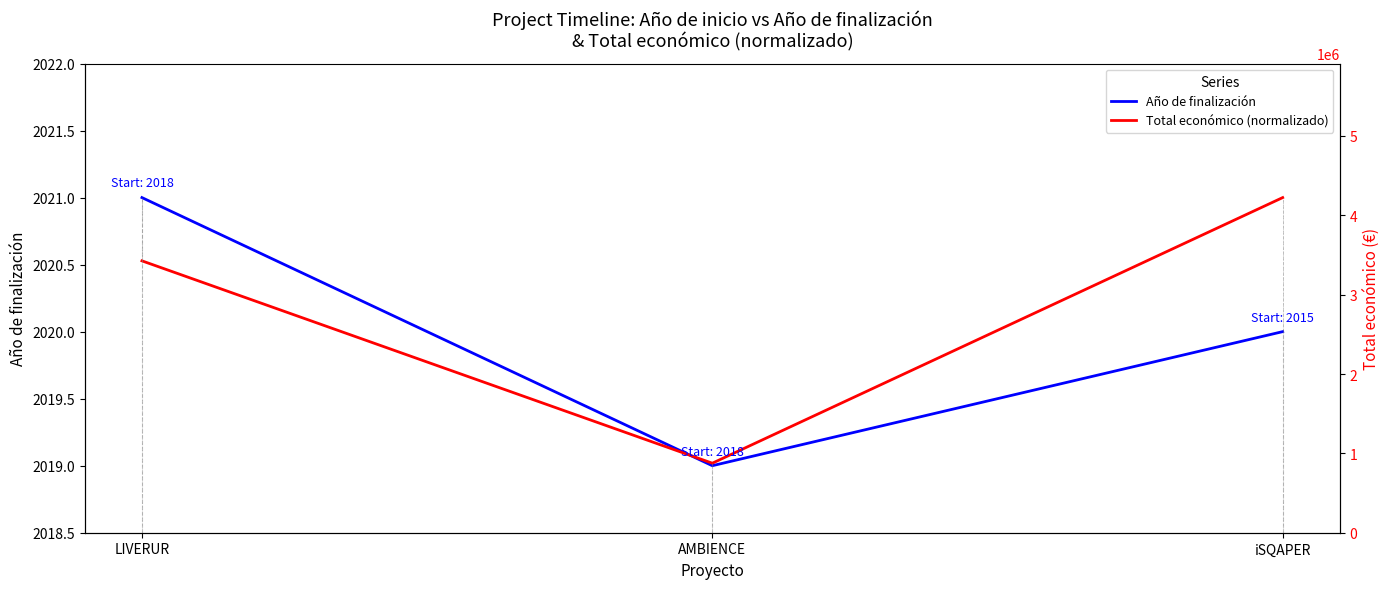

Between LIVERUR and iSQAPER, which series saw the biggest shift?

Año de finalización